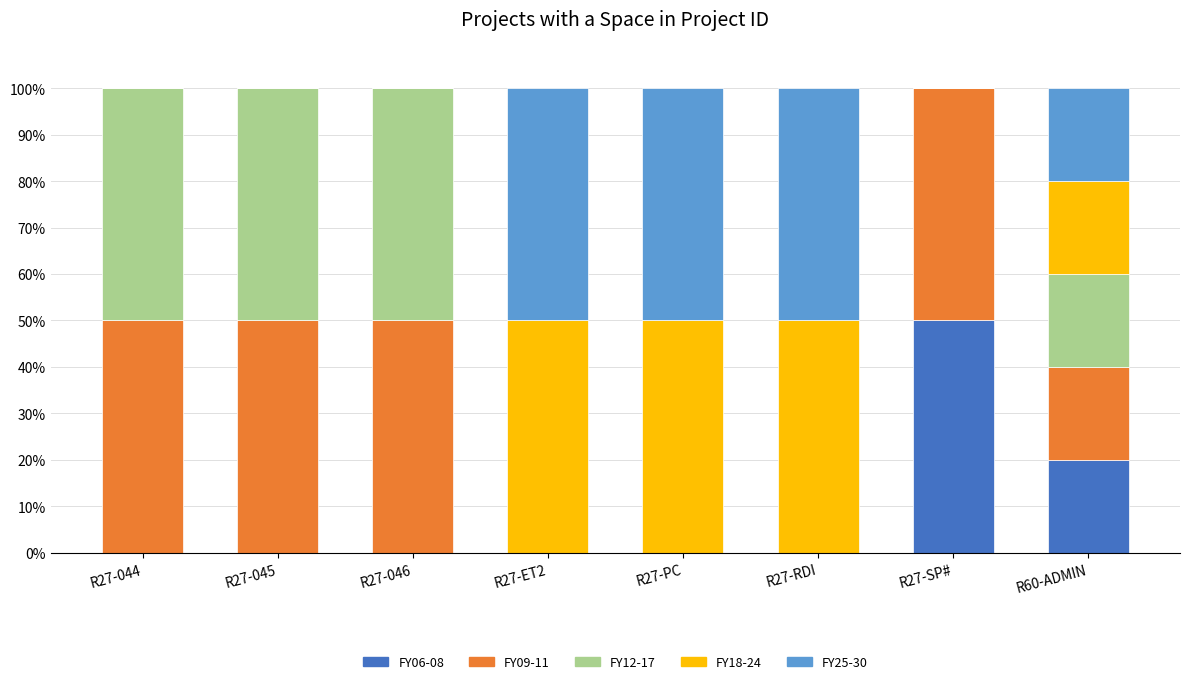

What is the total value across all series at R27-SP#?

100